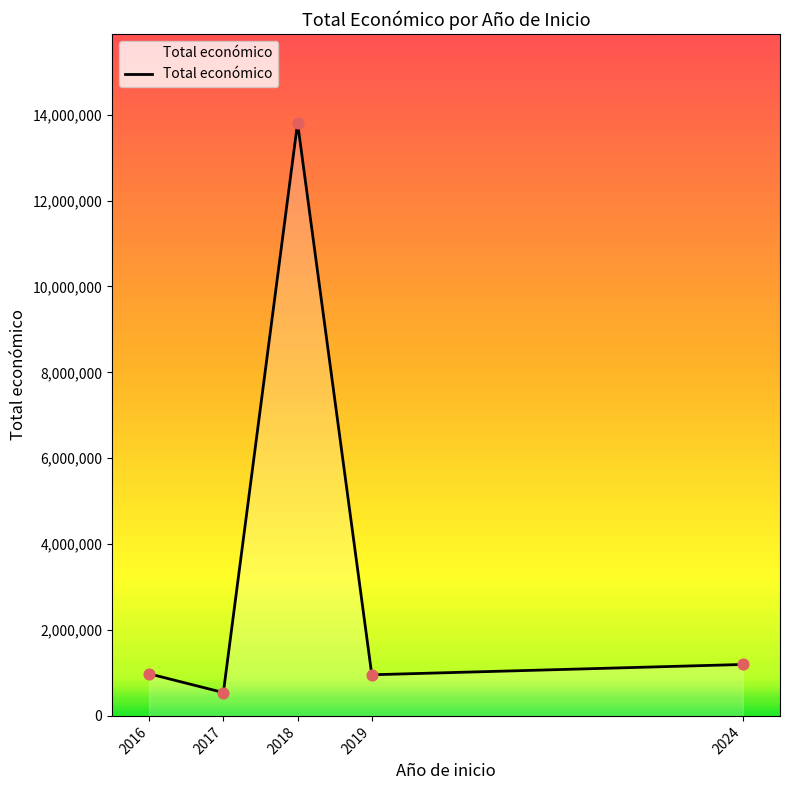

What is the ratio of the value at 2017 to the value at 2019?

0.6